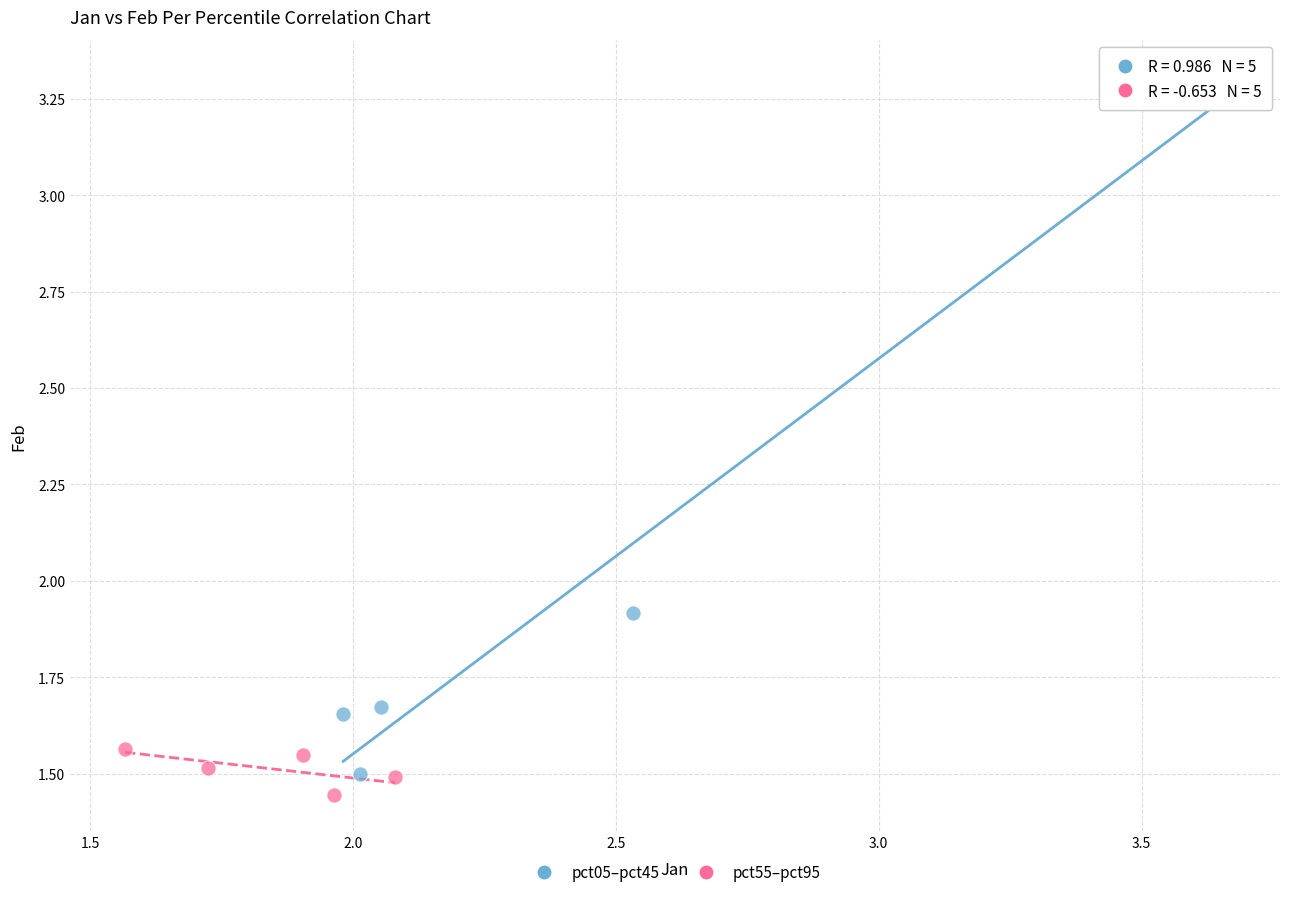

Which series contains the highest Y value?

pct05–pct45